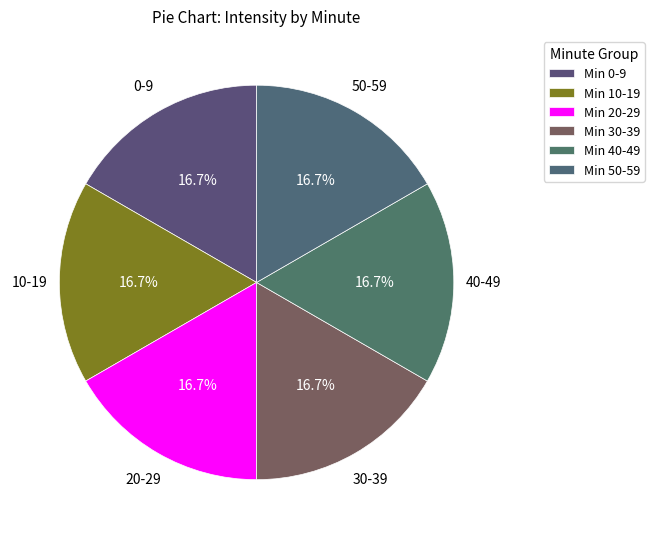

Count the number of slices in the pie.

6